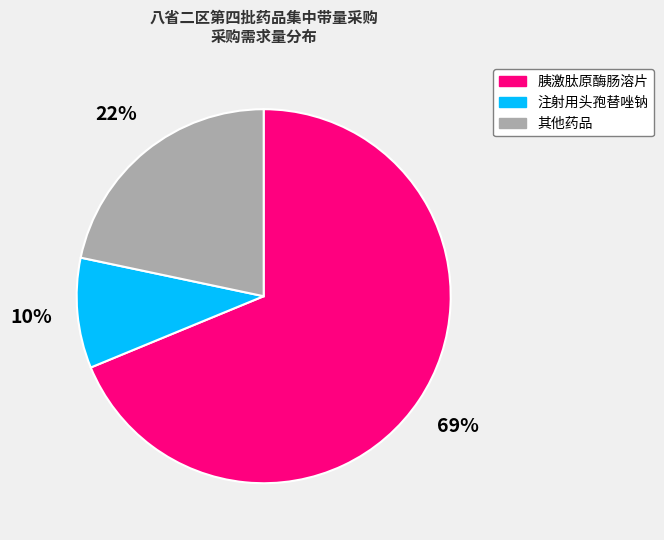

To the nearest percent, what is the average slice percentage?

33%